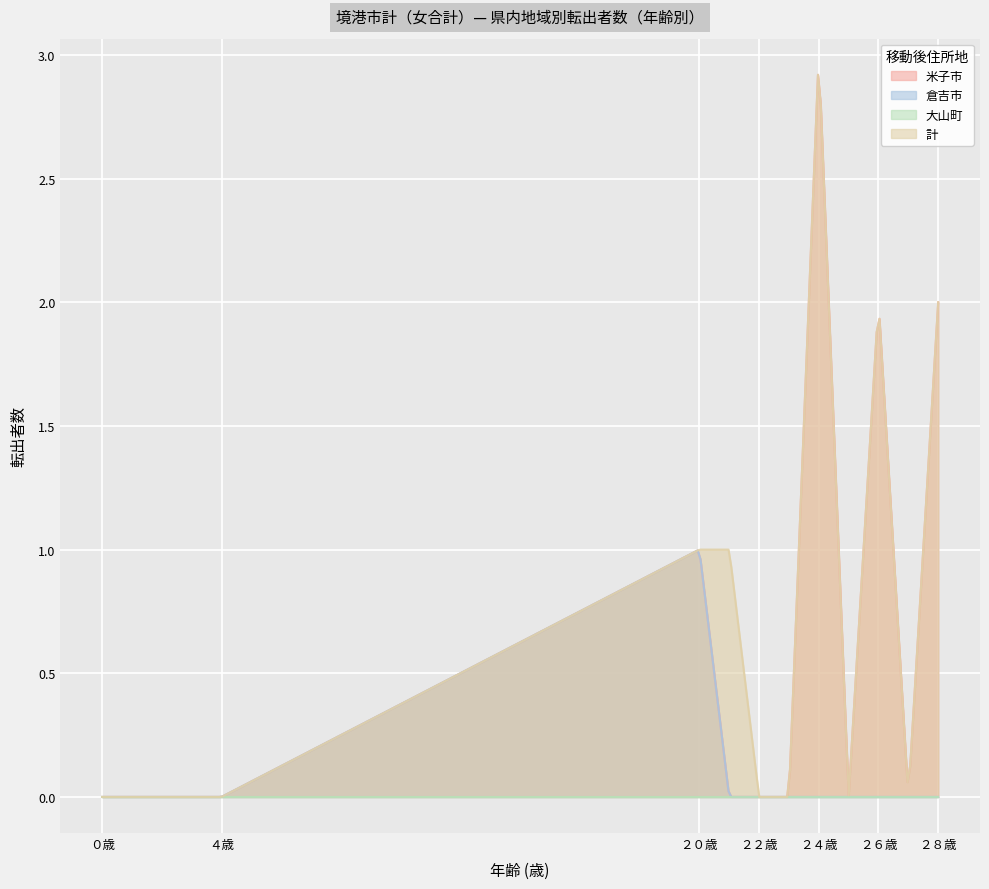

What is the maximum value shown in the chart?

2.9